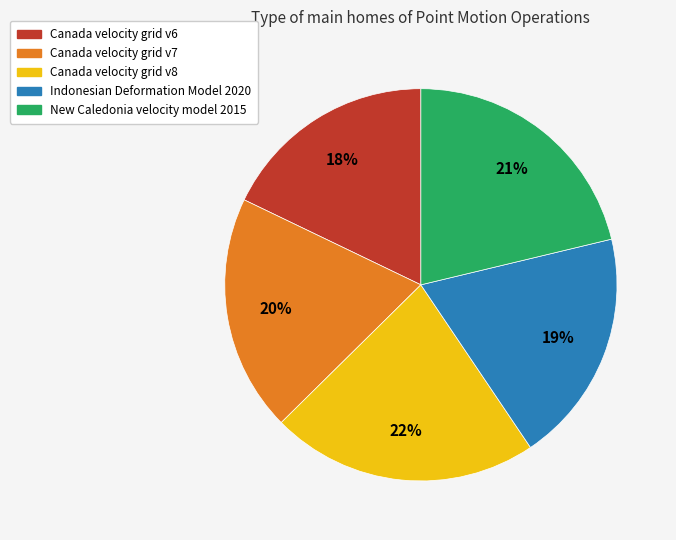

Is it true that Canada velocity grid v6 is 25% of the pie?

False